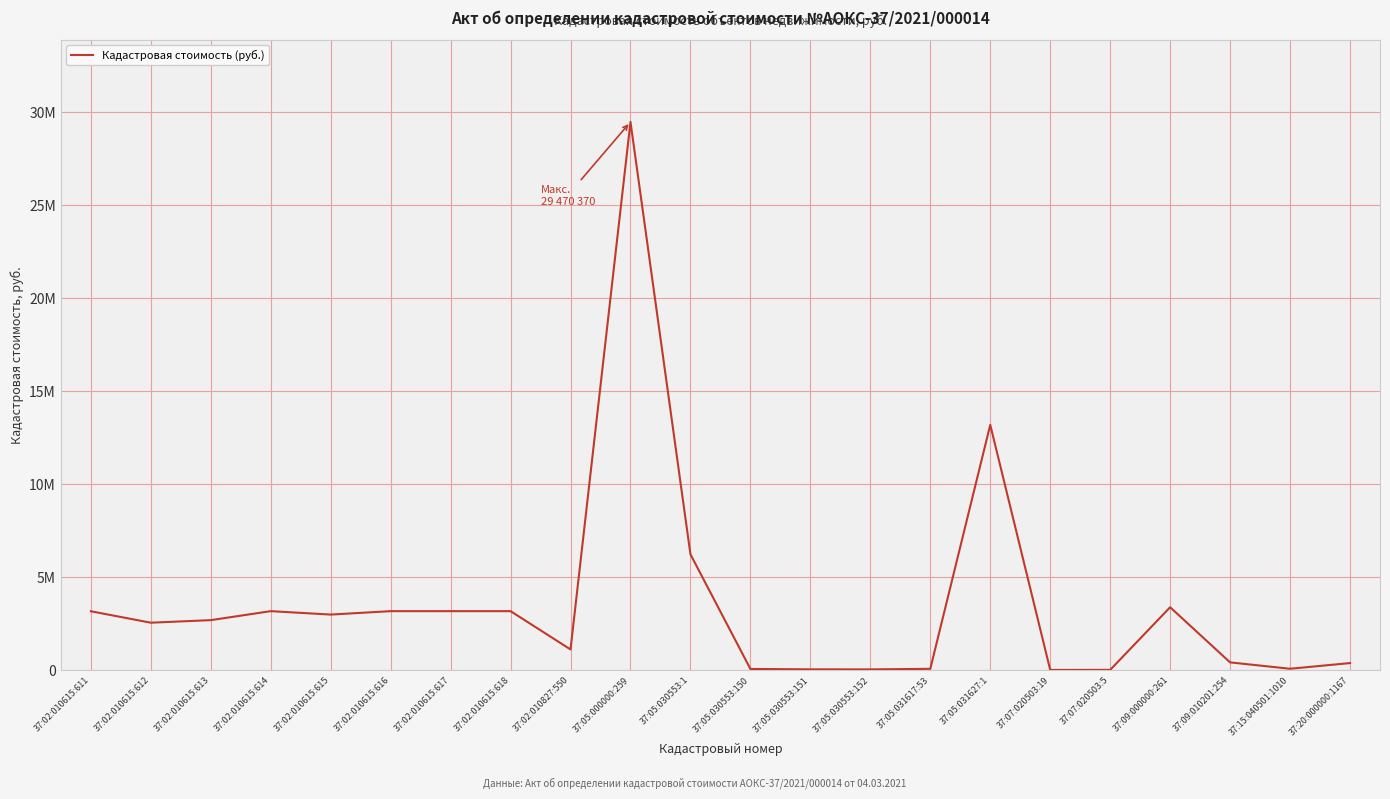

How many interior local valleys (lower than both neighbors) does the data have?

7